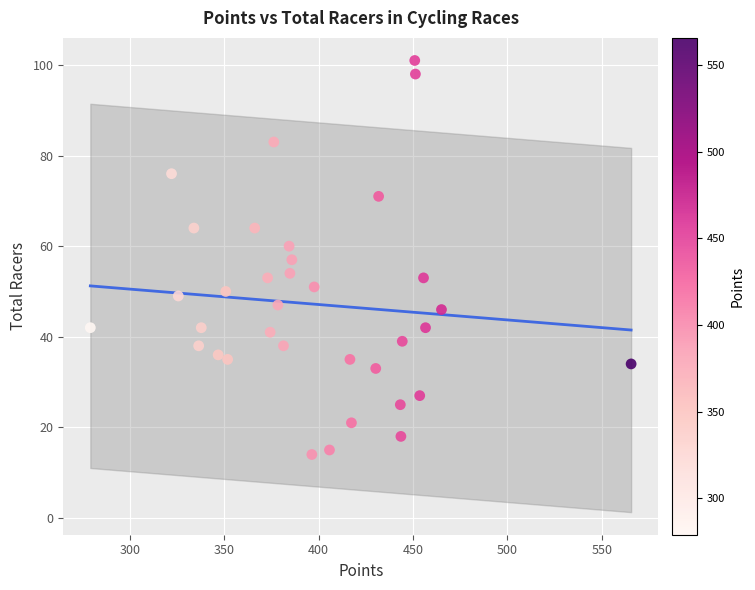

What is the range of Y values (max minus min)?

87